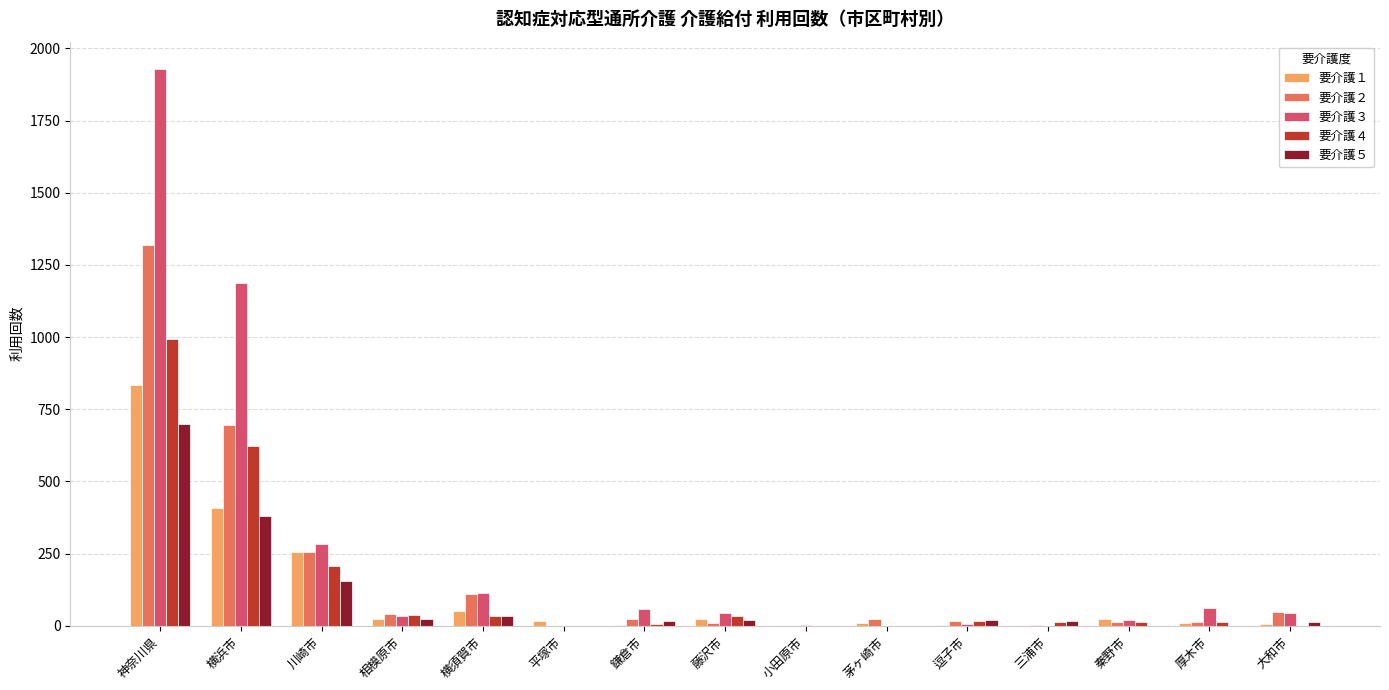

How many groups of bars are there?

15